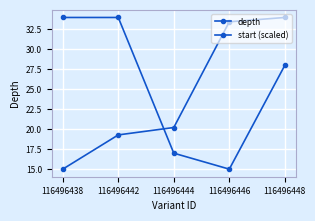

At which label is start (scaled) closest to 24?

116496444